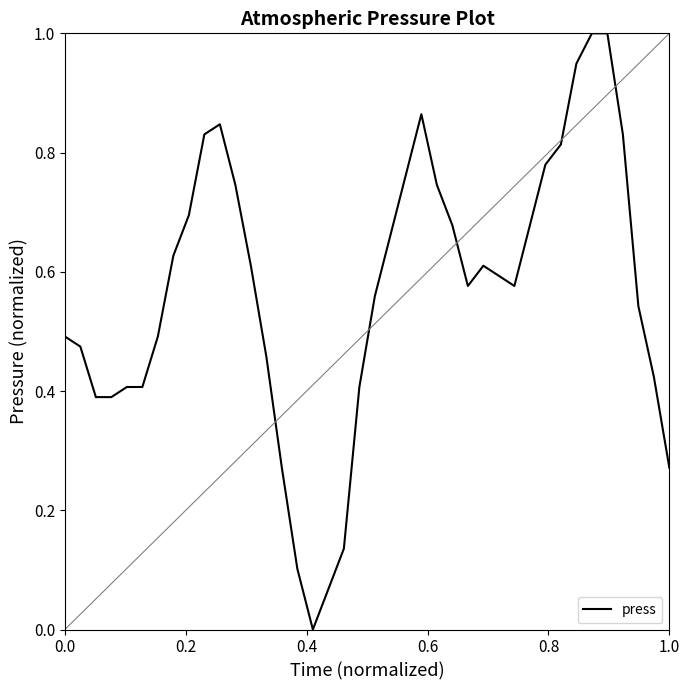

Count the number of data series in this chart.

1